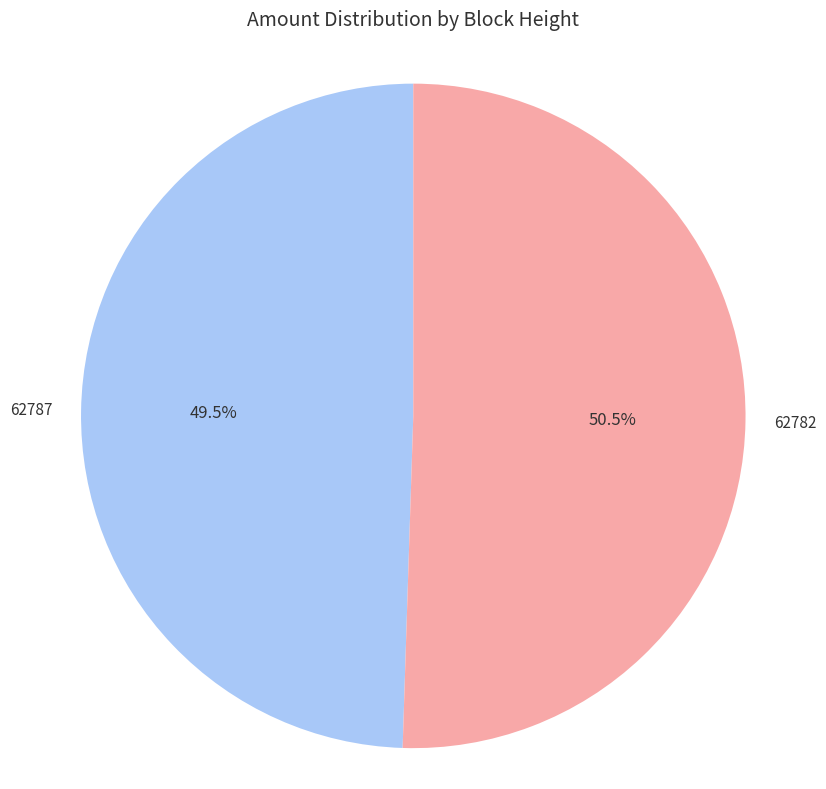

Is there a majority slice in this chart?

Yes